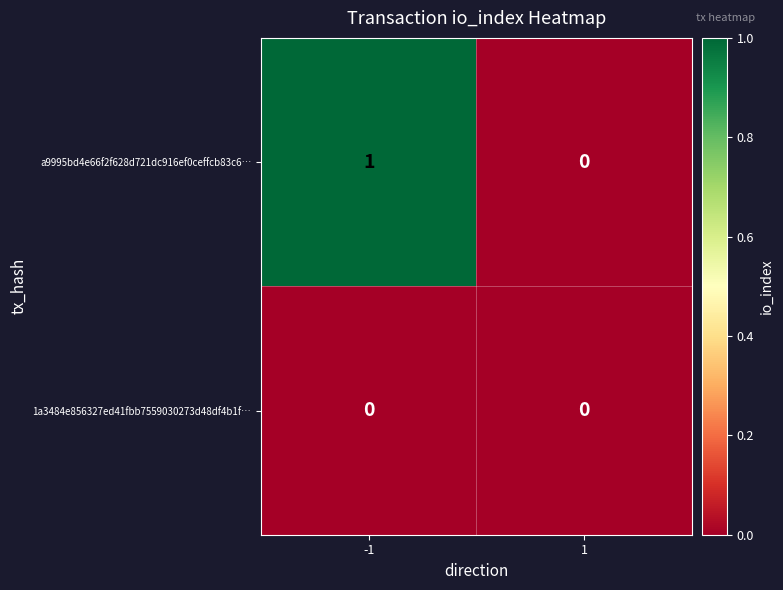

Rank the series by their maximum value, from highest to lowest.

a9995bd4e66f2f628d721dc916ef0ceffcb83c6…, 1a3484e856327ed41fbb7559030273d48df4b1f…